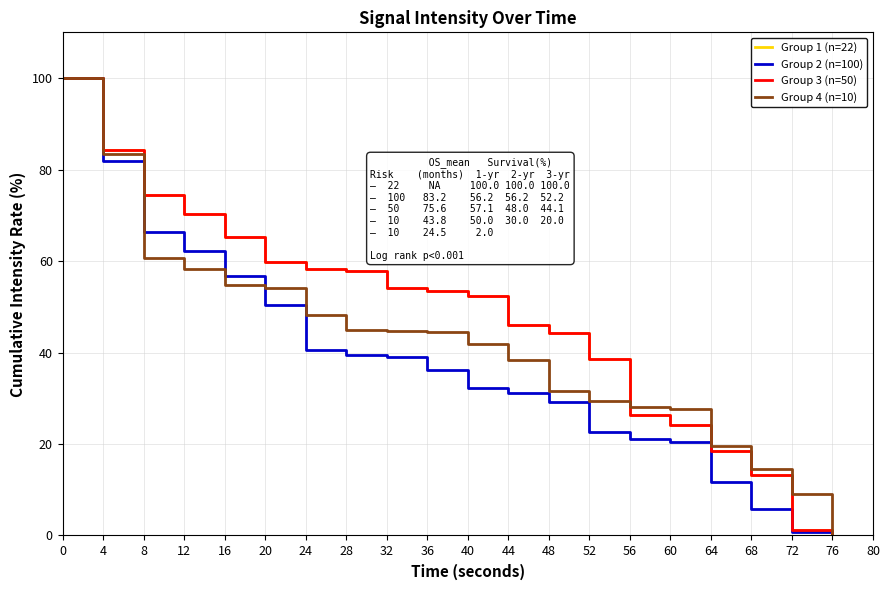

At which label is Group 3 (n=50) closest to 50?

40